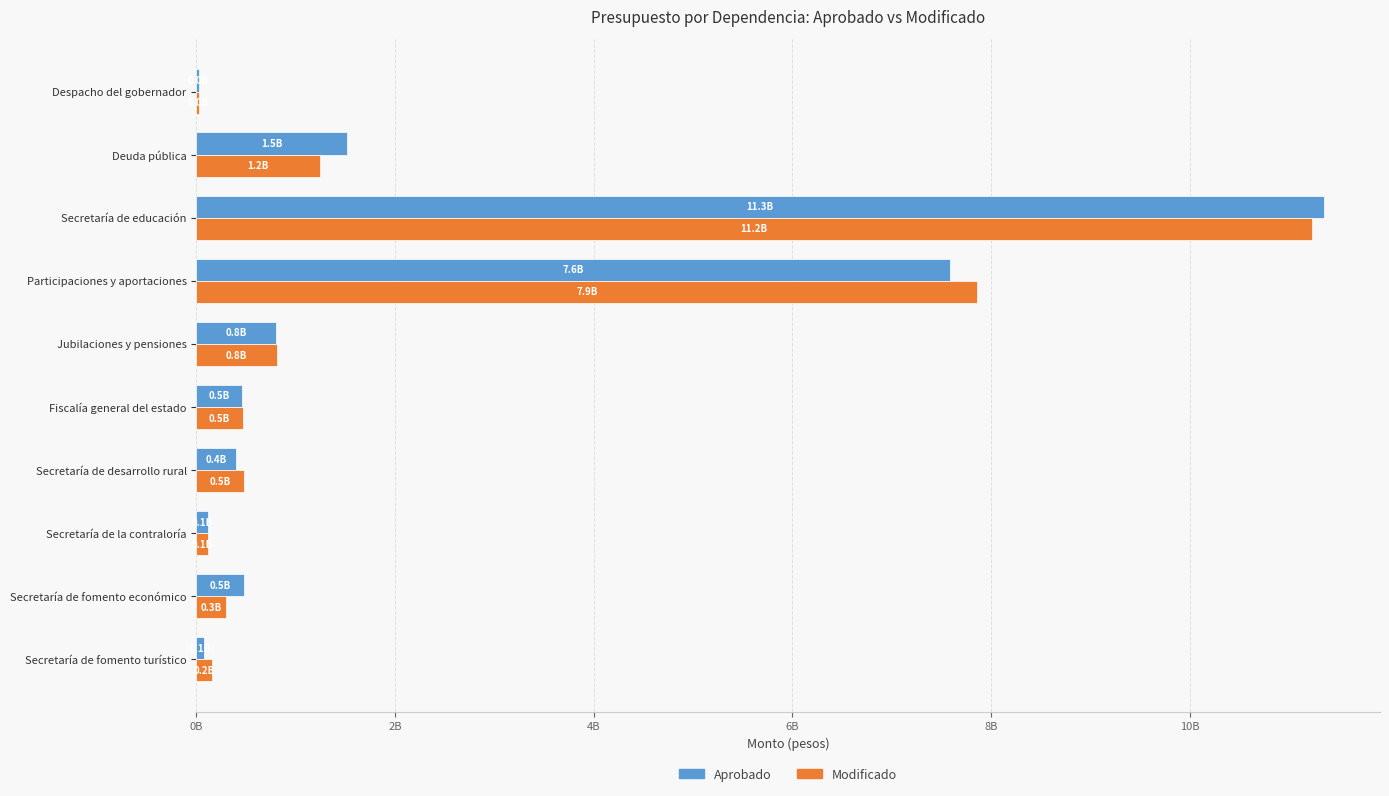

At which category is the sum across all series the highest?

Secretaría de educación